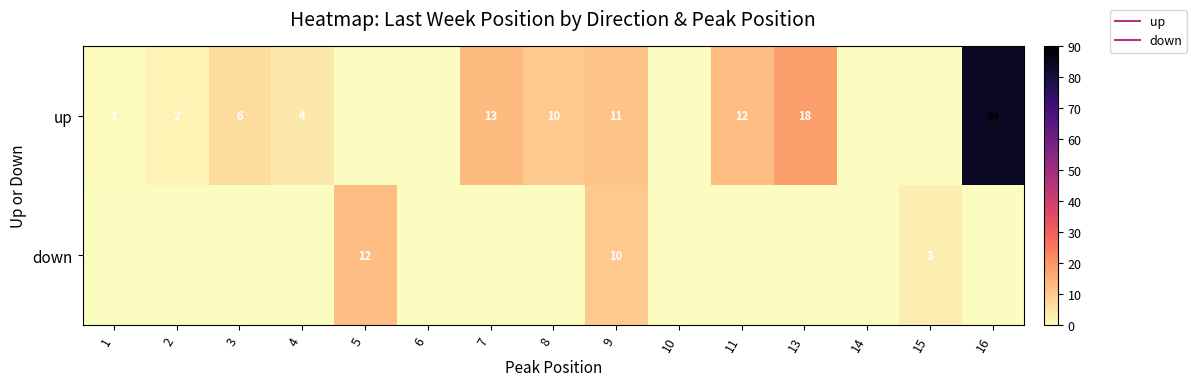

Rank the series by their maximum value, from highest to lowest.

up, down